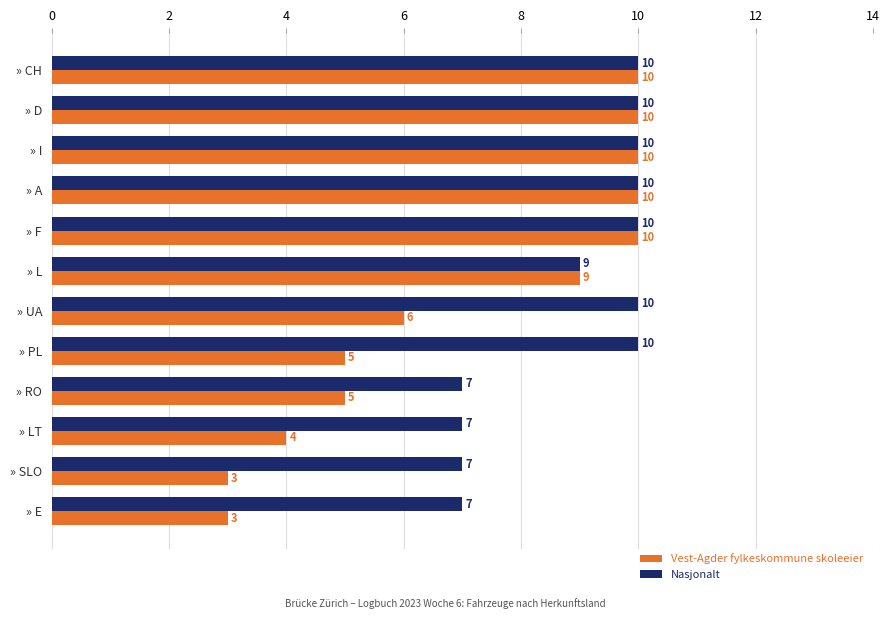

What is the difference between the second highest and minimum values in the Nasjonalt series?

3